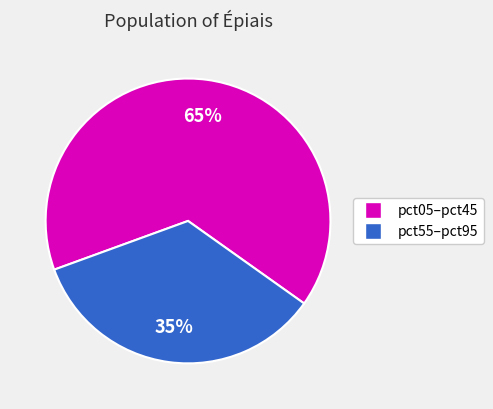

How many slices are in this pie chart?

2